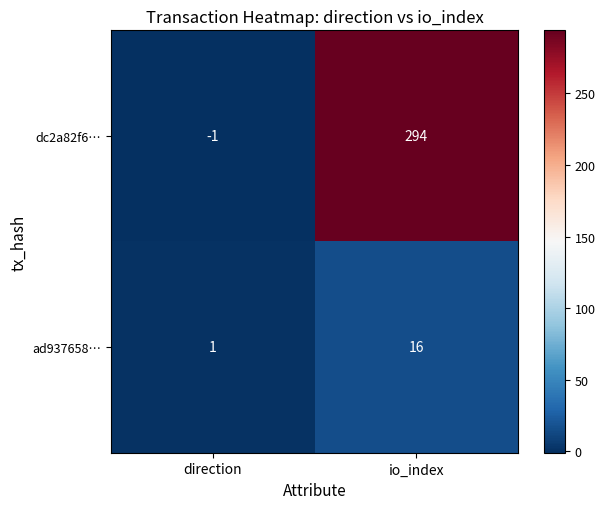

The dc2a82f6… series shows 451 at io_index. True or false?

False